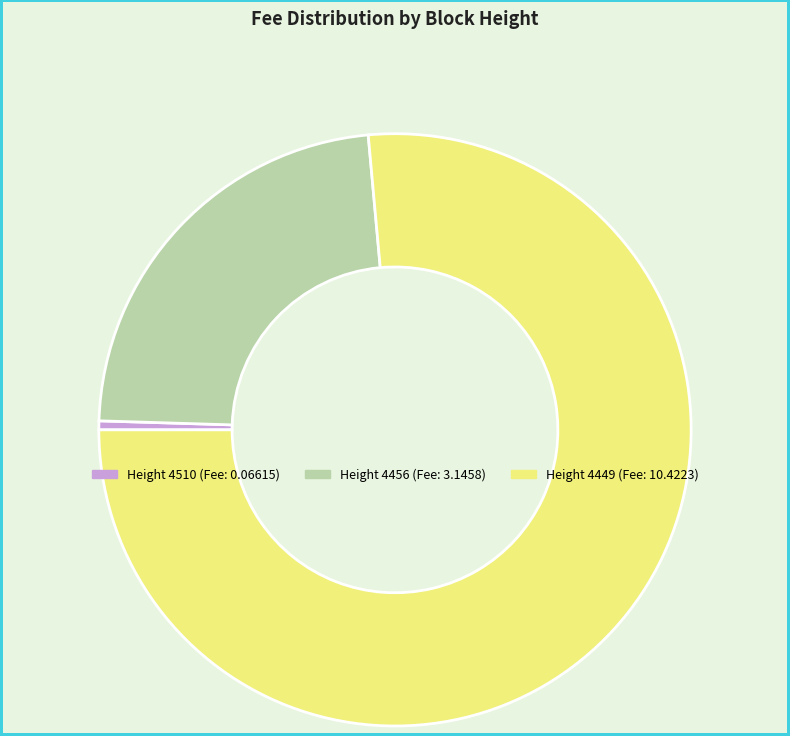

How many slices are in this pie chart?

3